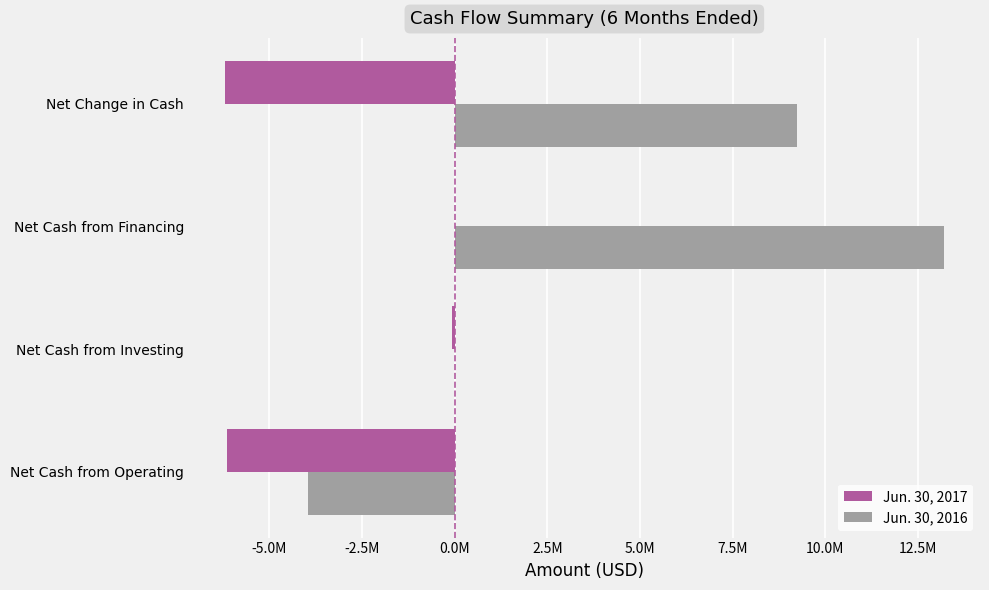

What are all the series names shown in the legend?

Jun. 30, 2017, Jun. 30, 2016